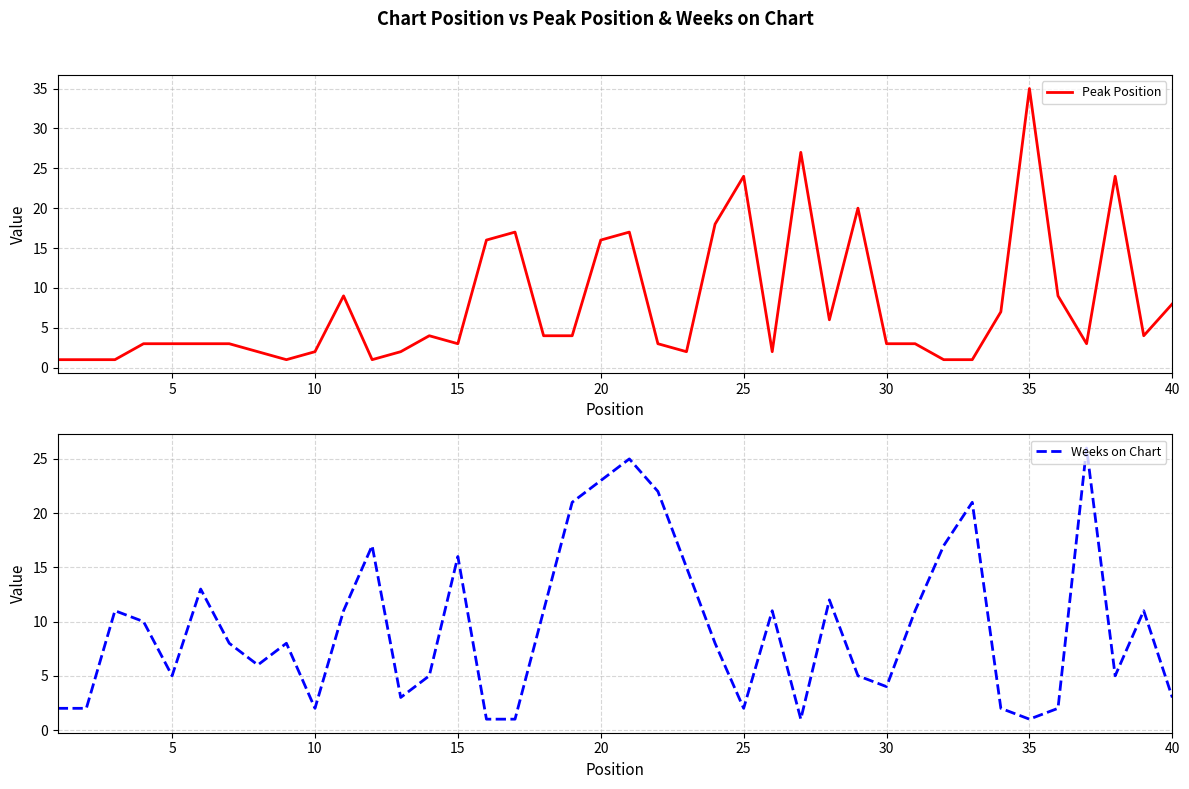

Which series has the largest total across all categories?

Weeks on Chart